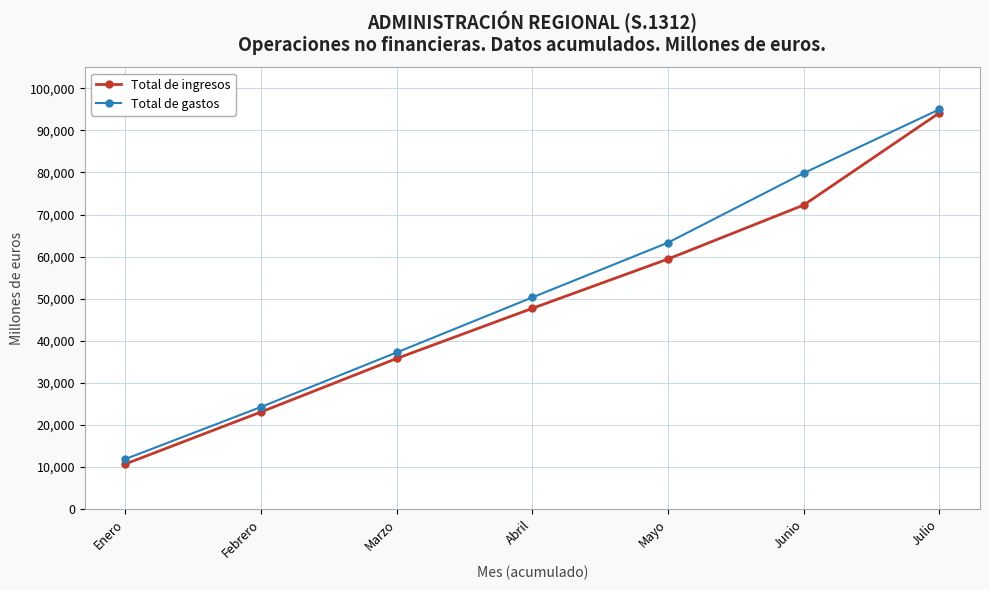

True or false: Total de ingresos has a value of 19740 at Marzo.

False